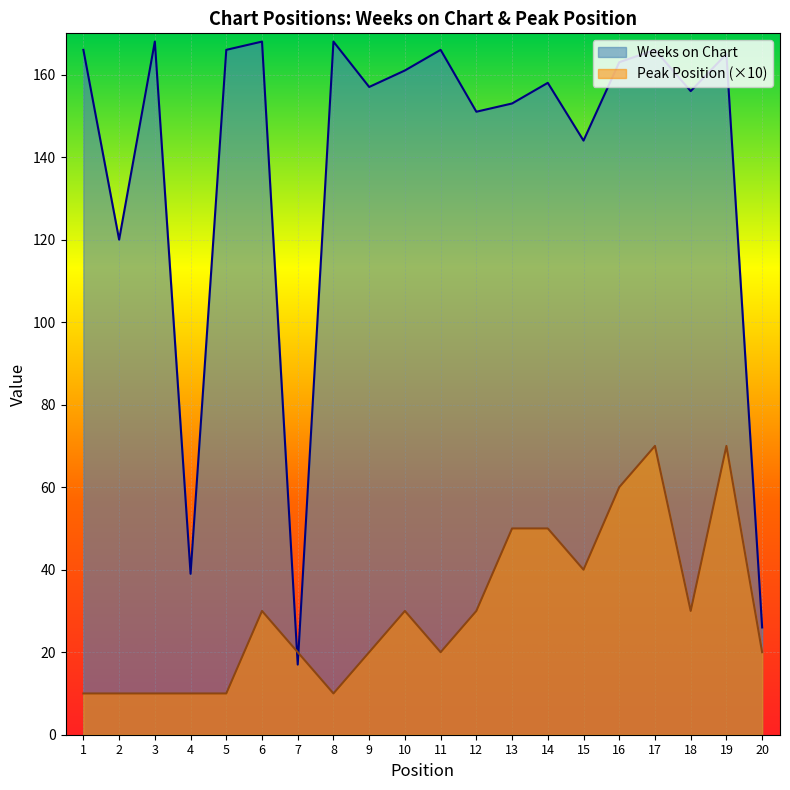

True or false: Weeks on Chart has a value of 99 at 15.

False